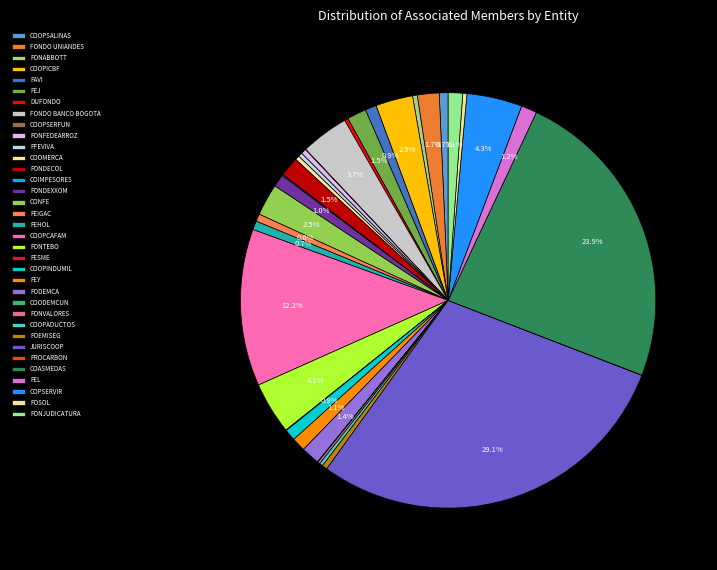

How many segments does this pie chart have?

35